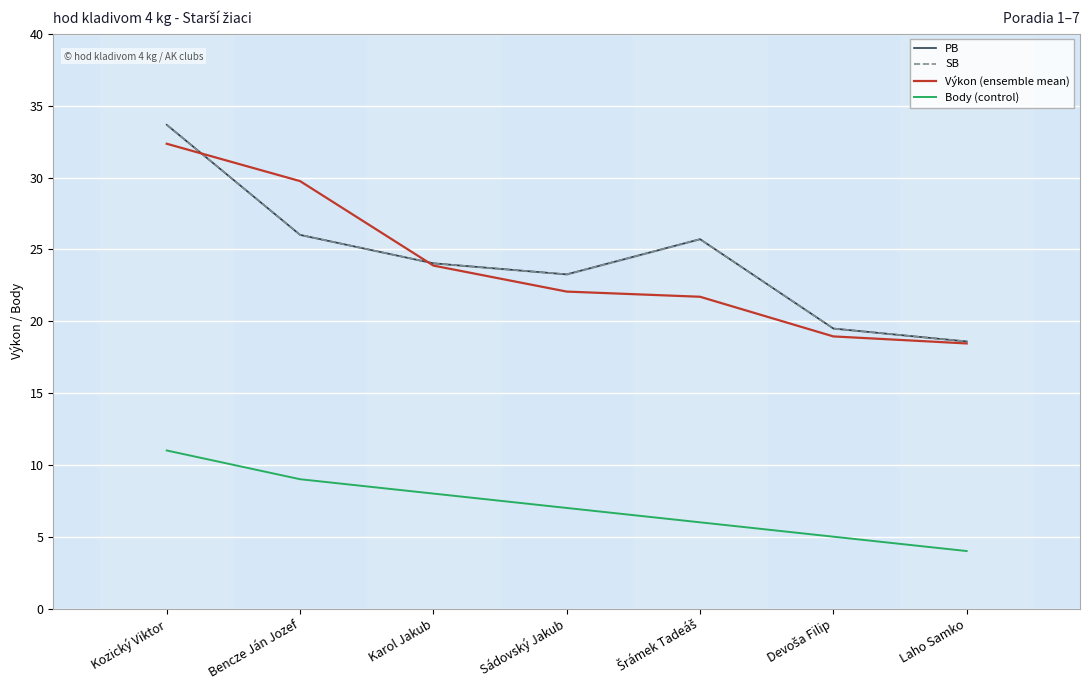

Reading right to left, what are all the values shown in this chart?

PB: 18.6	19.5	25.7	23.3	24.0	26.0	33.7
SB: 18.6	19.5	25.7	23.3	24.0	26.0	33.7
Výkon (ensemble mean): 18.4	18.9	21.7	22.1	23.9	29.8	32.4
Body (control): 4.0	5.0	6.0	7.0	8.0	9.0	11.0